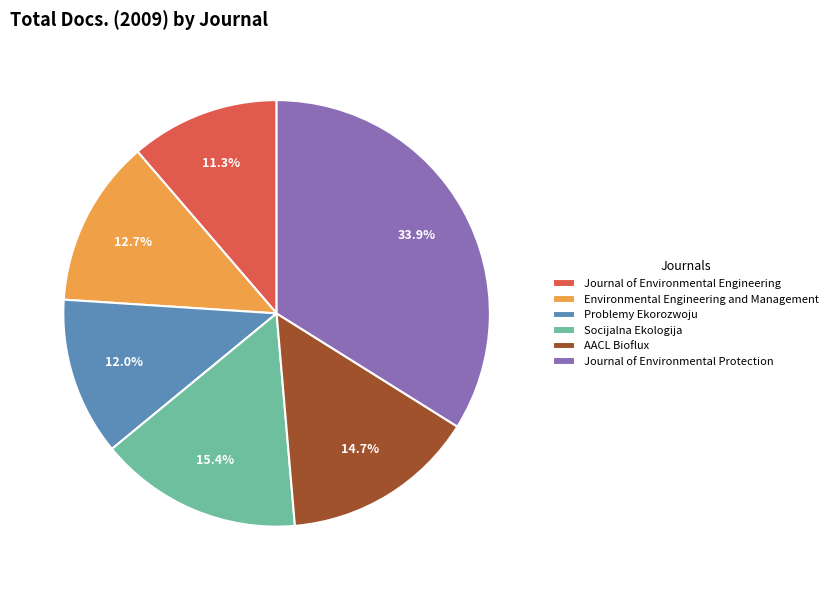

Count the number of slices in the pie.

6